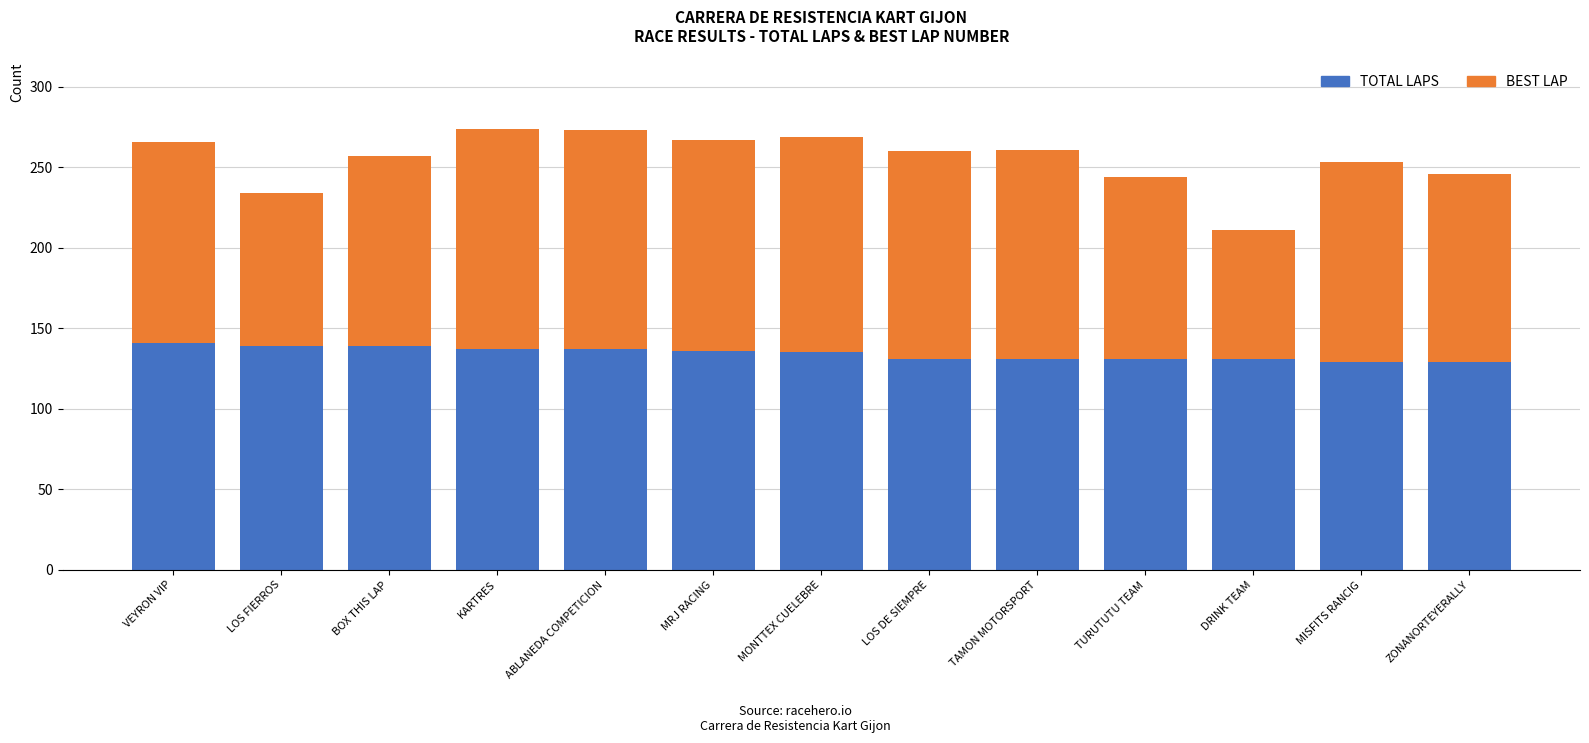

How many bars are there in total?

13